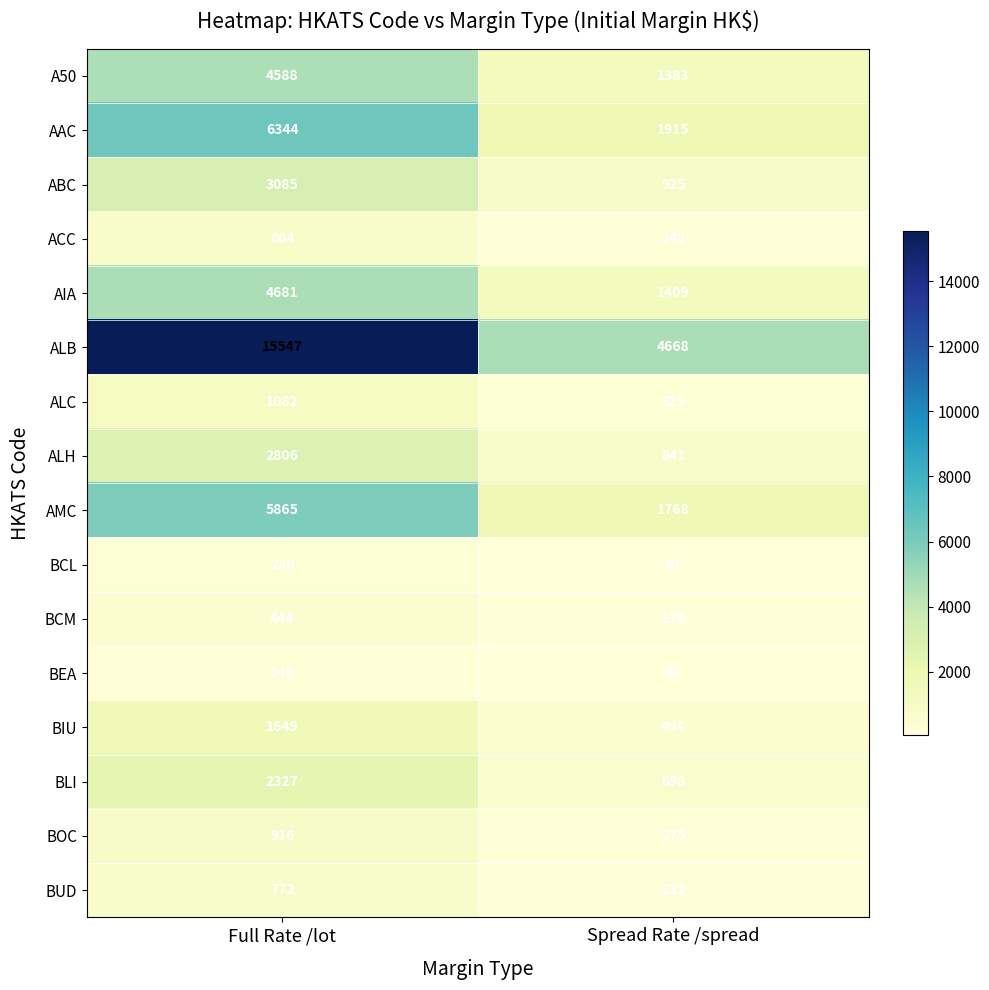

What is the difference between the maximum and minimum values in the AAC series?

4429